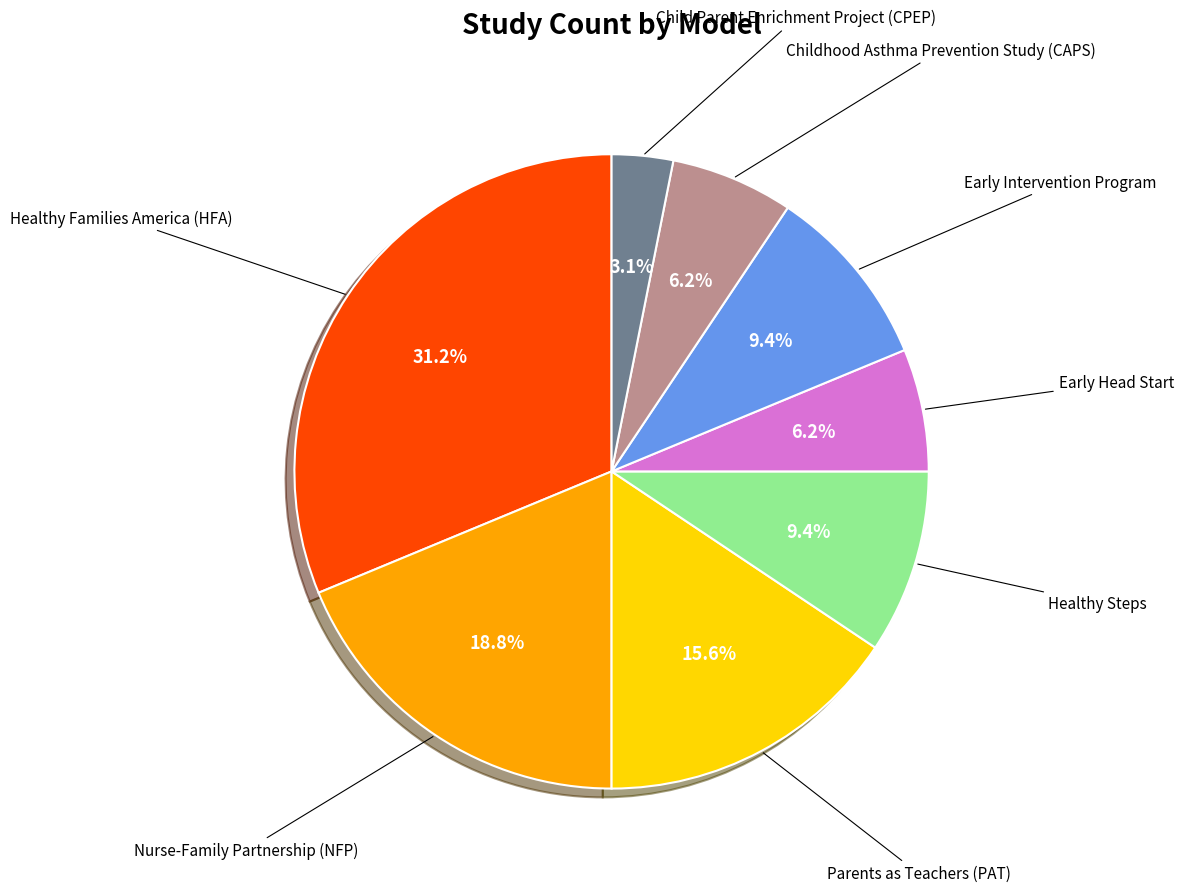

Is there a majority slice in this chart?

No